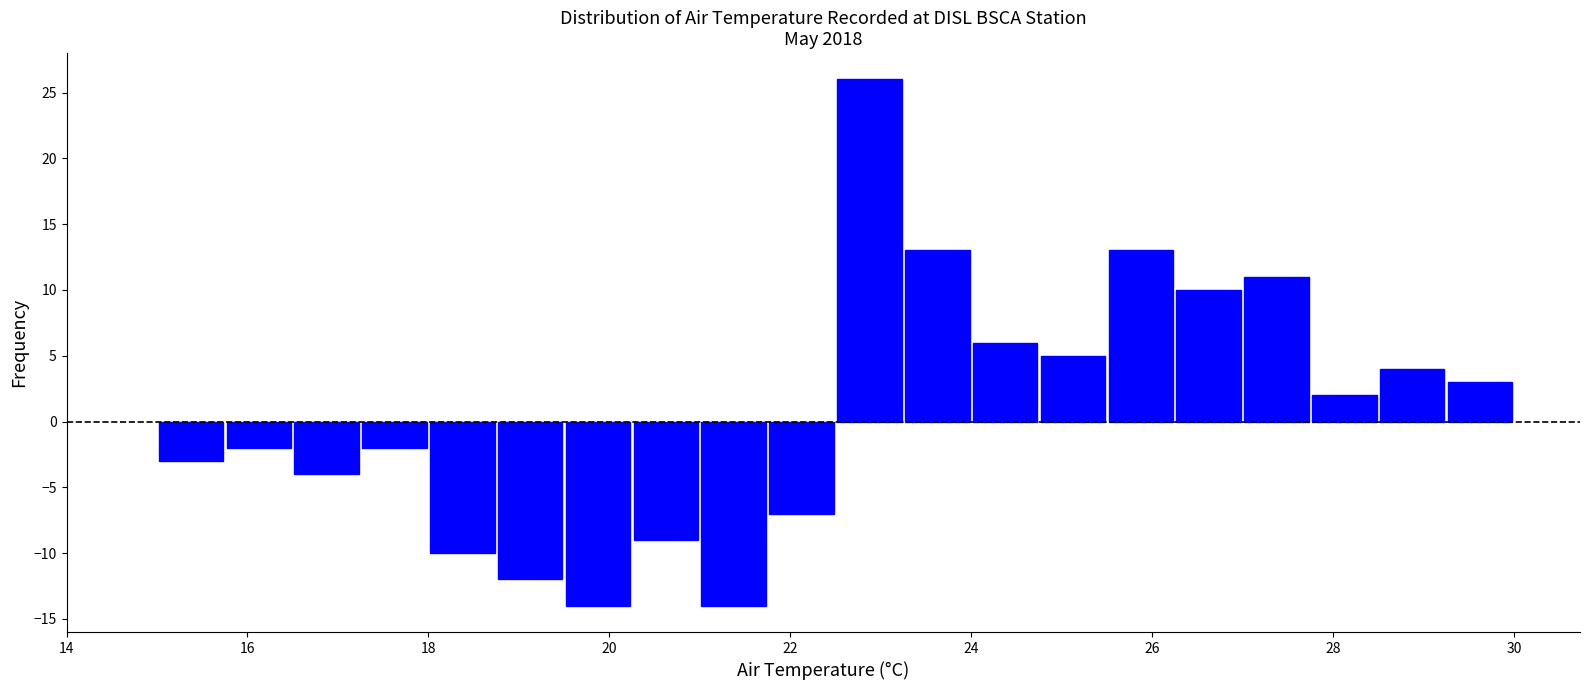

Around what value on the x-axis is the tallest bar? Give the approximate position of its centre, as read against the axis.

22.8